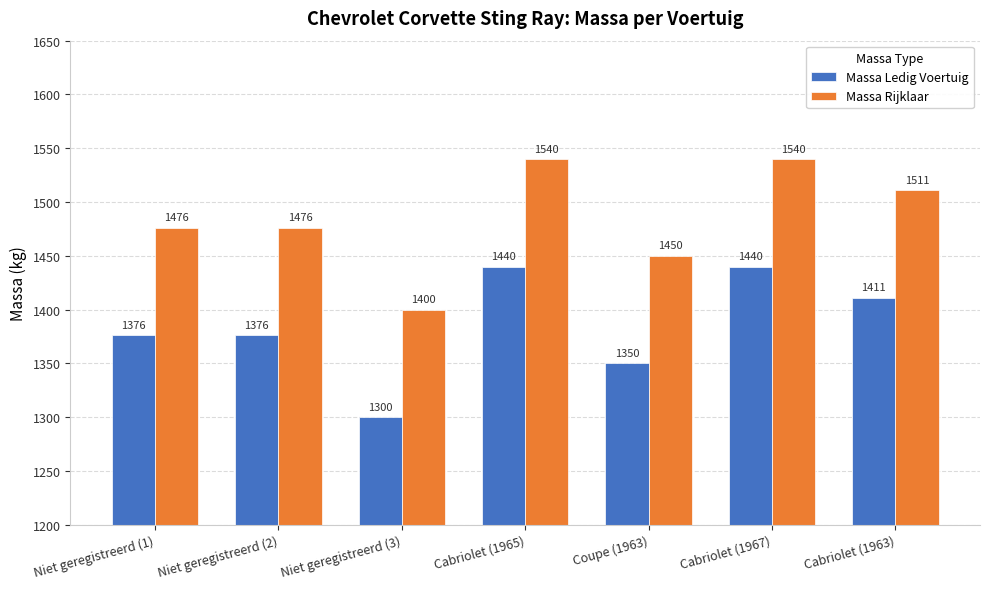

What is the spread (max minus min) of values at Cabriolet (1967)?

100